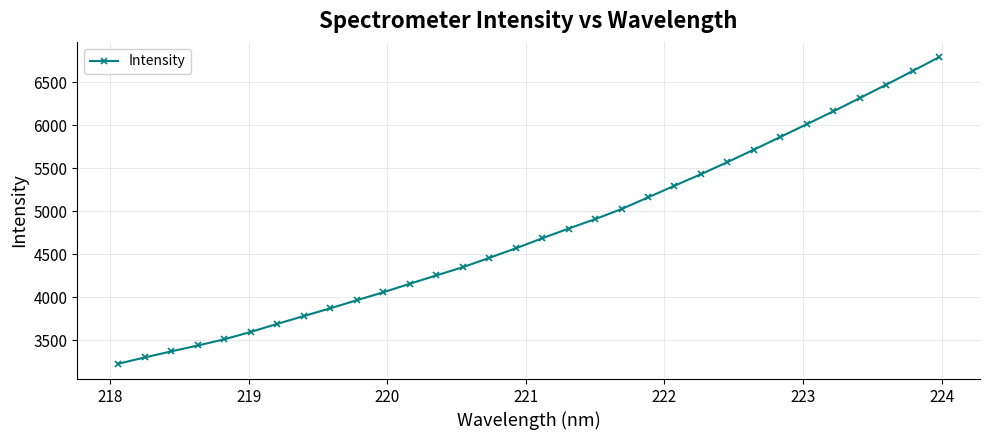

What is the minimum value shown in the chart?

3227.1